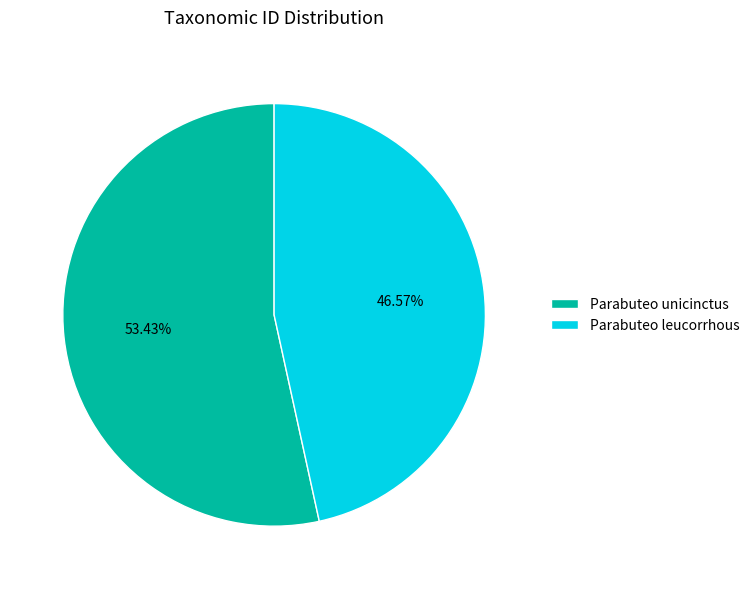

What is the ratio of the value at Parabuteo leucorrhous to the value at Parabuteo unicinctus?

0.9